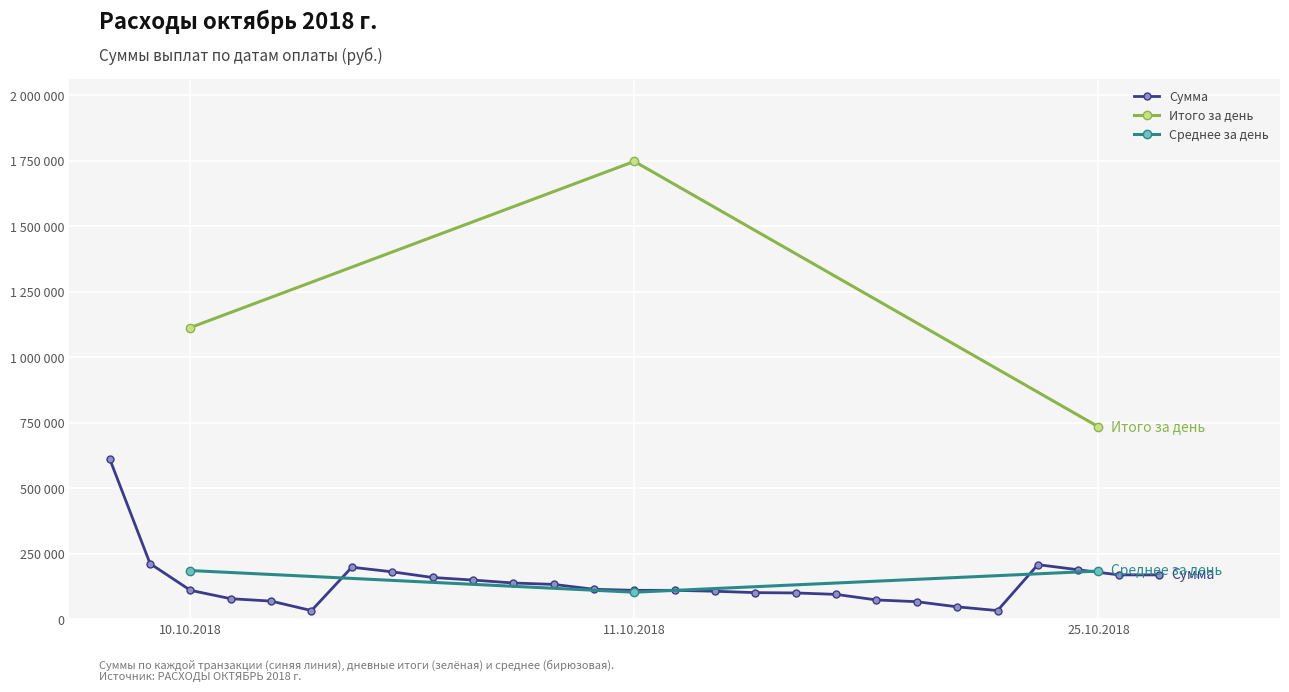

How many points are lower than both their immediate neighbors (excluding endpoints)?

2